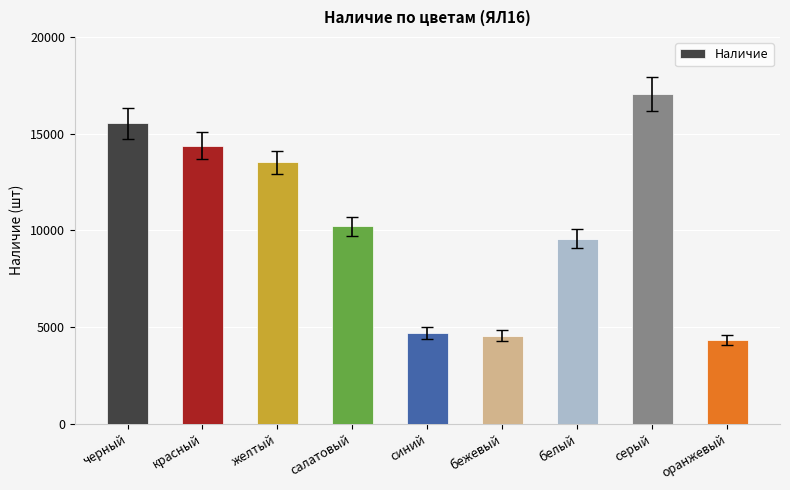

Between черный and бежевый, which is larger?

черный